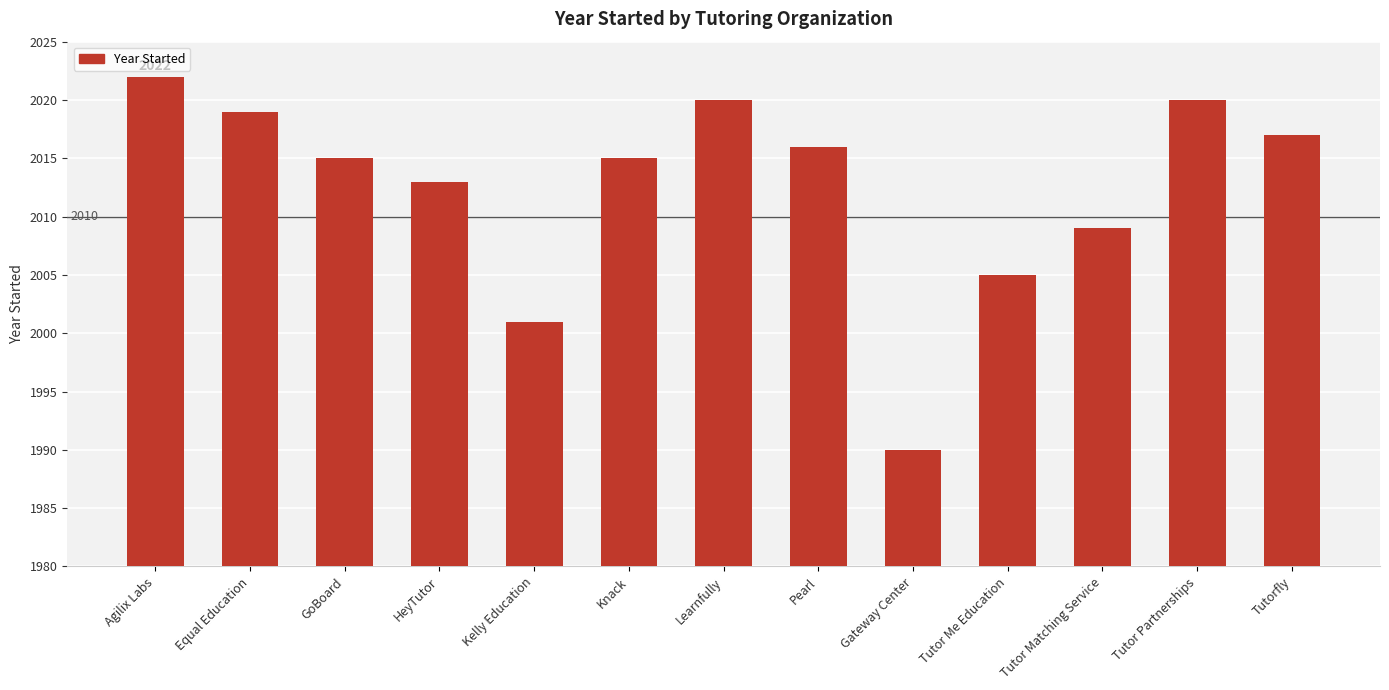

The chart shows a value of 2019 at Equal Education. True or false?

True